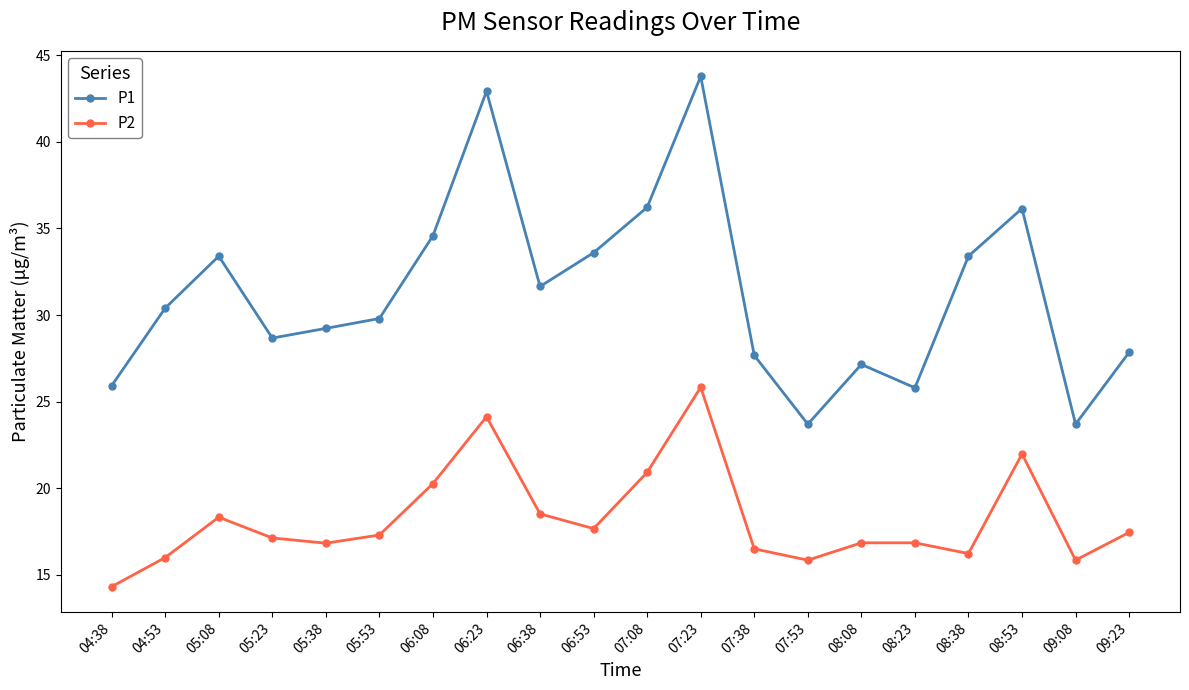

What is the value of the P2 point at the 13th from the left?

16.5